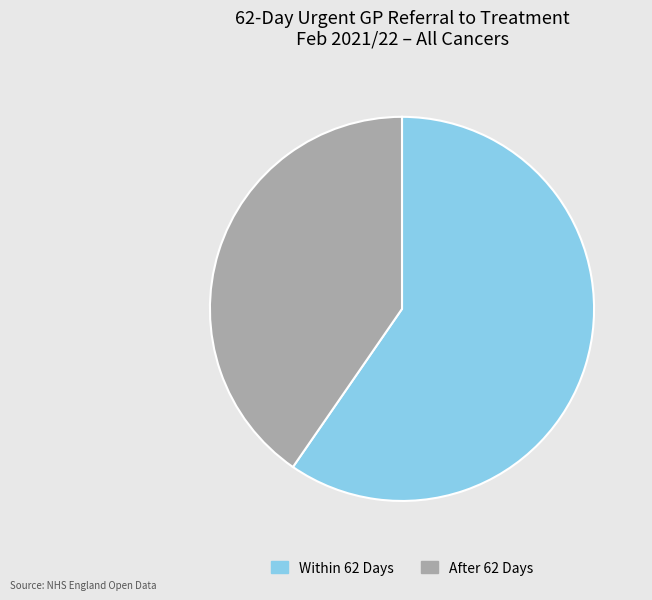

Is it true that After 62 Days is 40% of the pie?

True